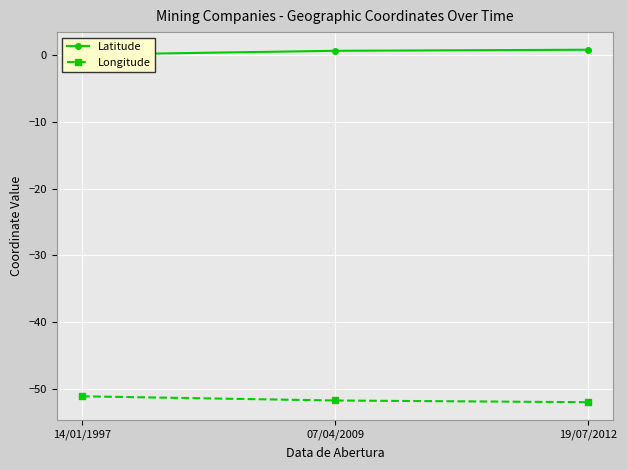

At which label does Longitude reach its peak?

14/01/1997